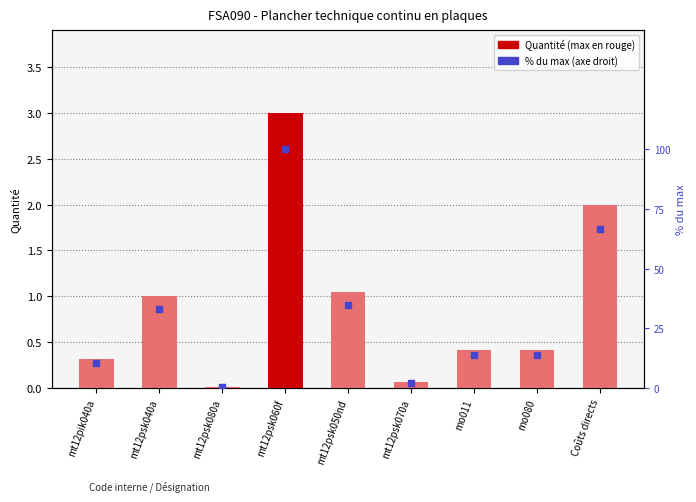

What are all the series names shown in the legend?

Quantité, % du max